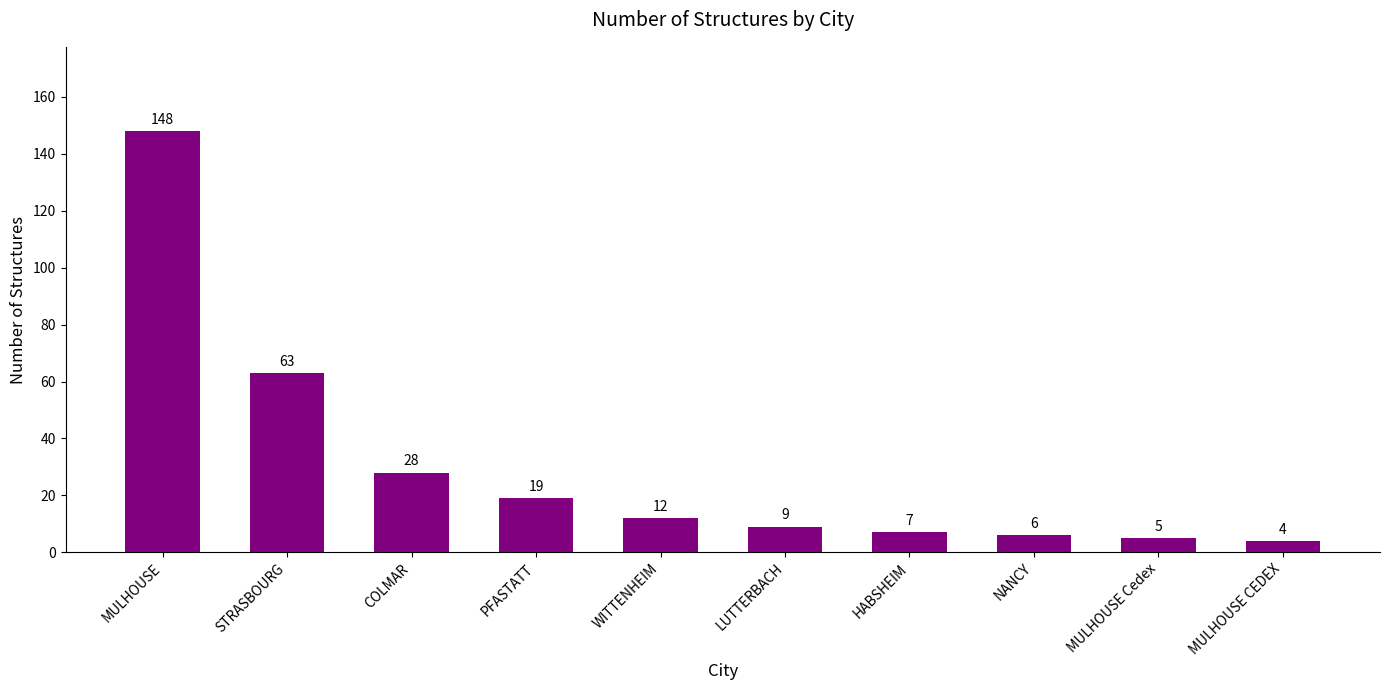

Reading left to right, transcribe all the data shown in this chart.

MULHOUSE=148	STRASBOURG=63	COLMAR=28	PFASTATT=19	WITTENHEIM=12	LUTTERBACH=9	HABSHEIM=7	NANCY=6	MULHOUSE Cedex=5	MULHOUSE CEDEX=4